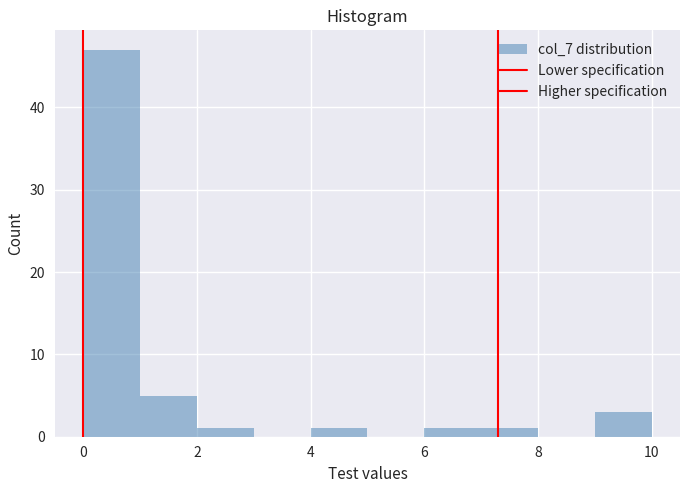

Reading left to right, list every bar in this chart as the range it spans on the x-axis followed by its height. The values are not printed on the chart, so give them approximately, as read against the axis.

0 to 1: 47
1 to 2: 5
2 to 3: 1
3 to 4: 0
4 to 5: 1
5 to 6: 0
6 to 7: 1
7 to 8: 1
8 to 9: 0
9 to 10: 3